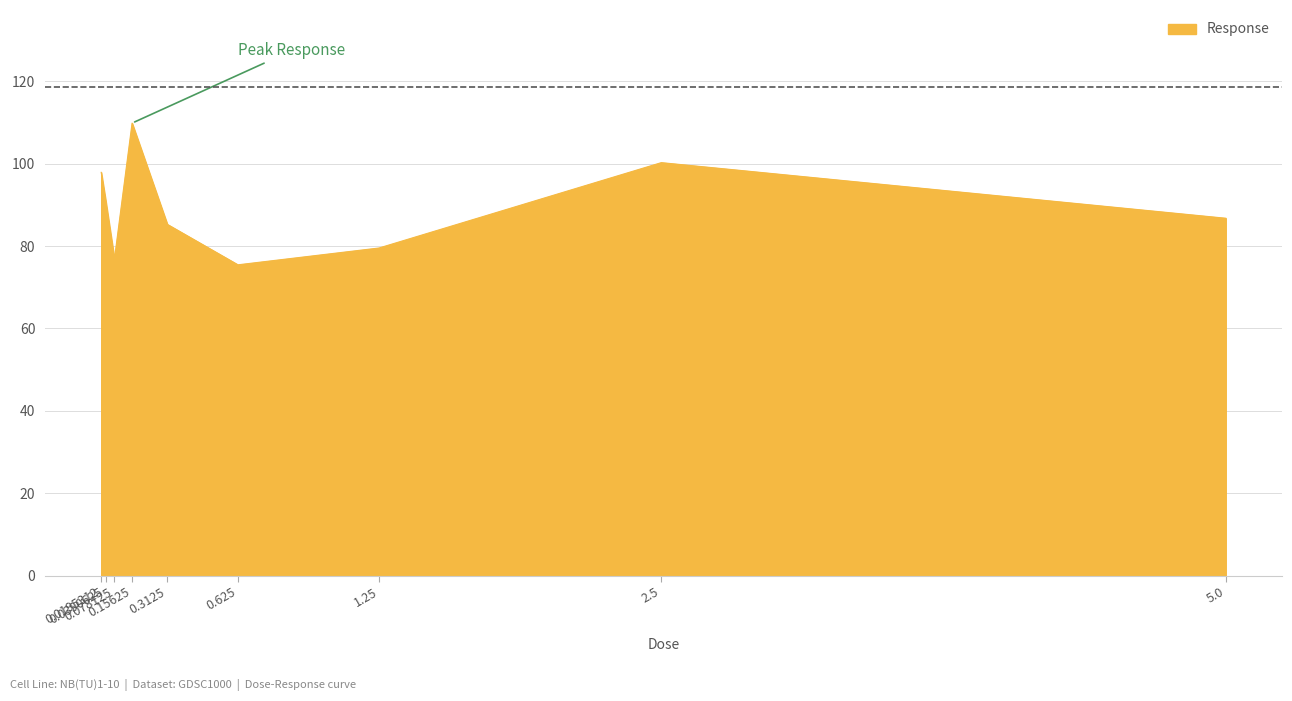

What is the smallest value displayed?

75.4